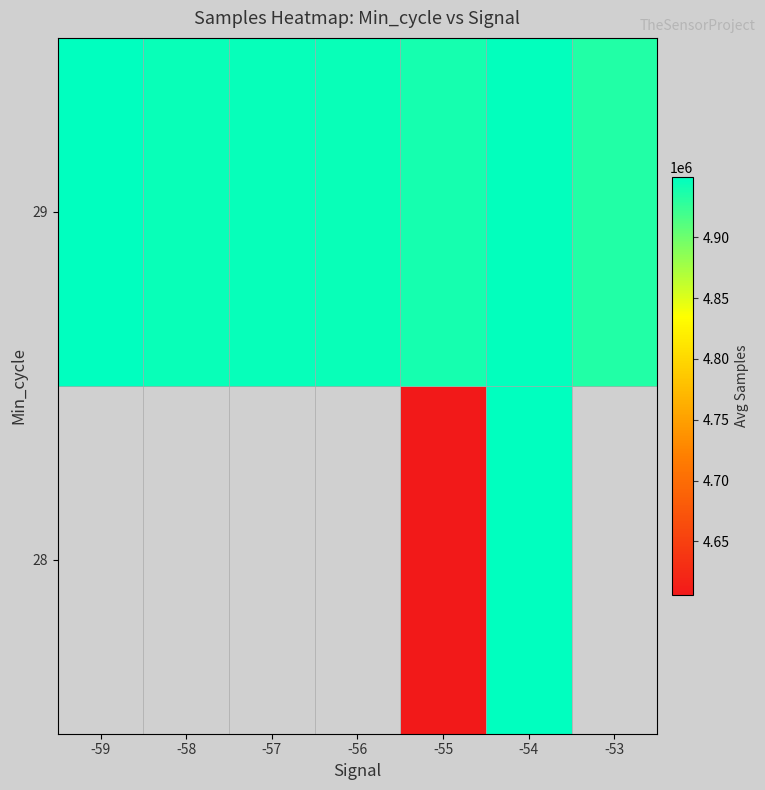

Rank the categories by 29 value from highest to lowest.

-59, -54, -57, -58, -56, -55, -53